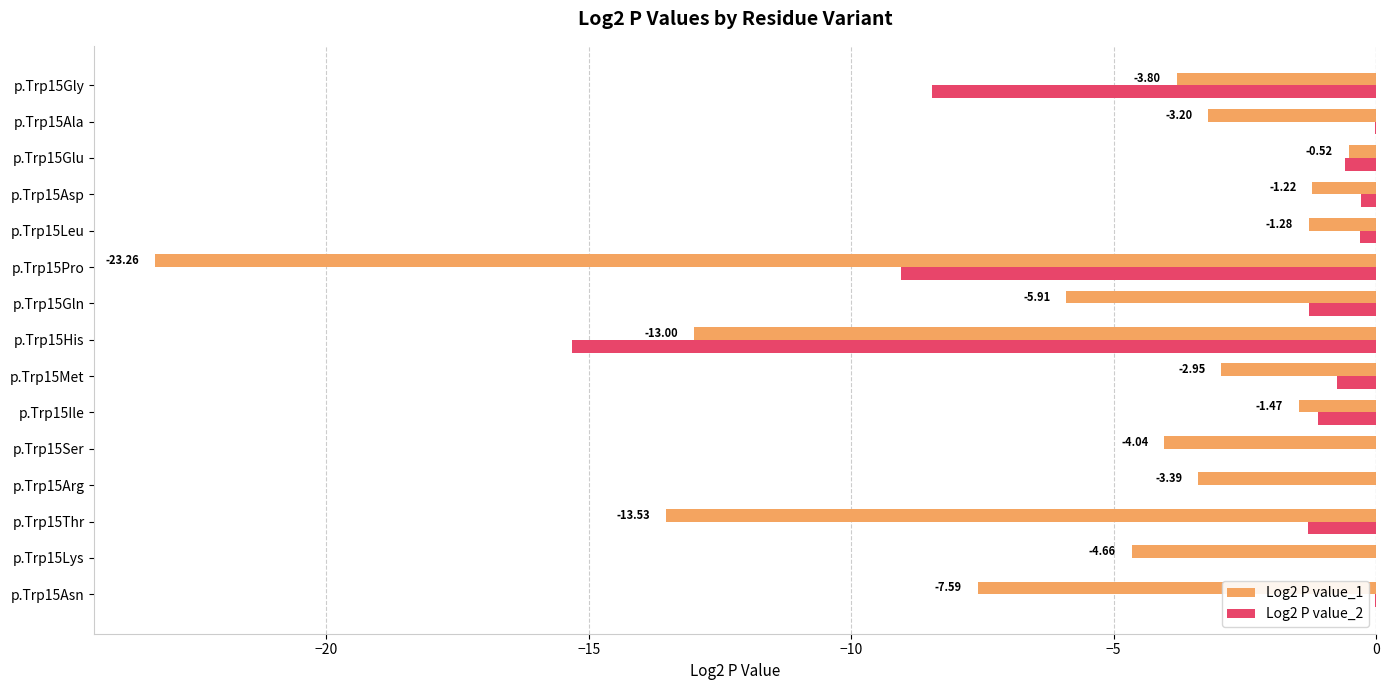

Between p.Trp15Thr and p.Trp15Glu, which series saw the biggest shift?

Log2 P value_1